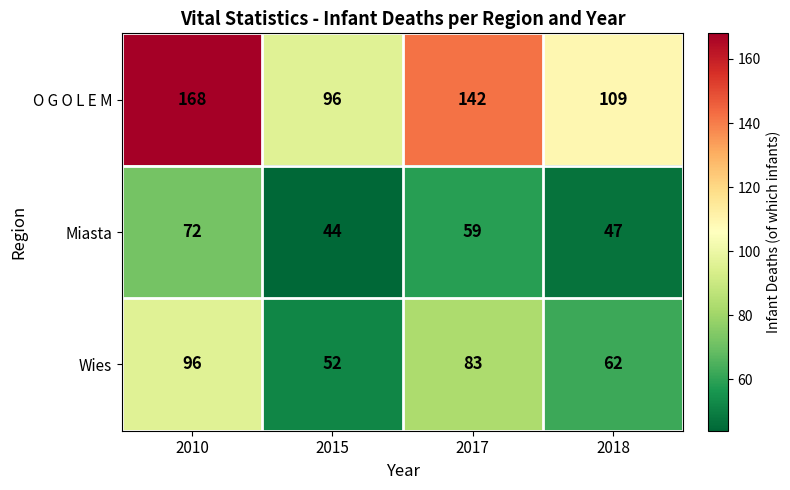

What is the total value across all series at 2015?

192